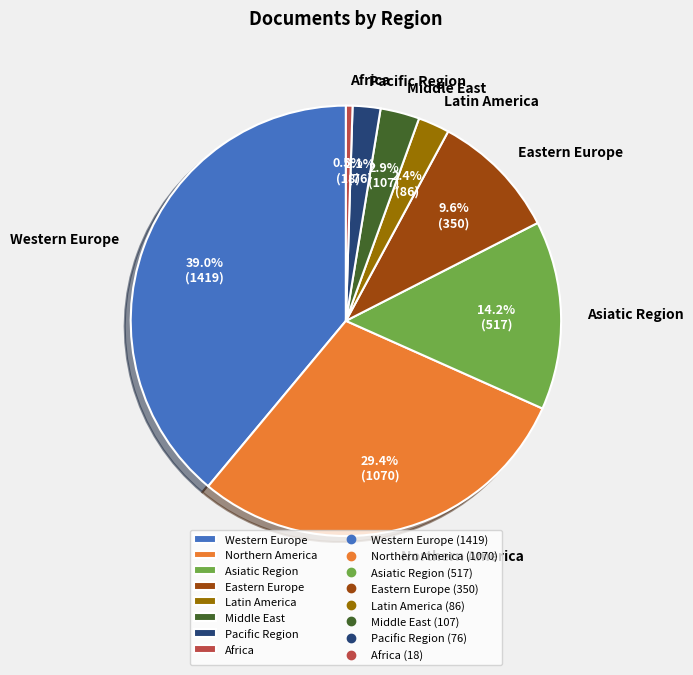

Which has a higher value, Western Europe or Africa?

Western Europe